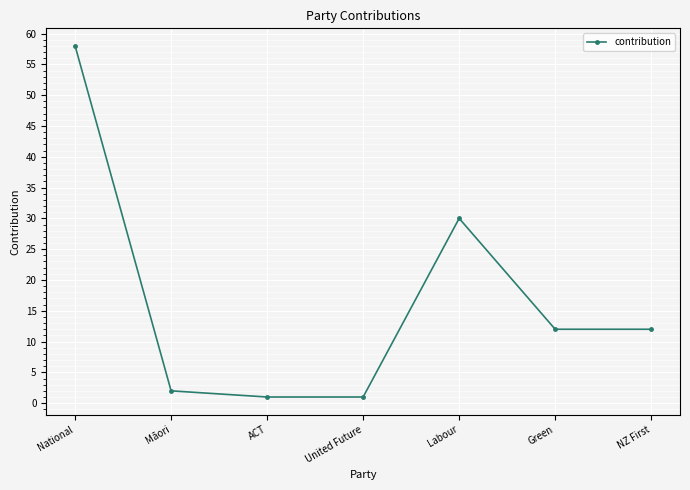

What is the greatest value displayed?

58